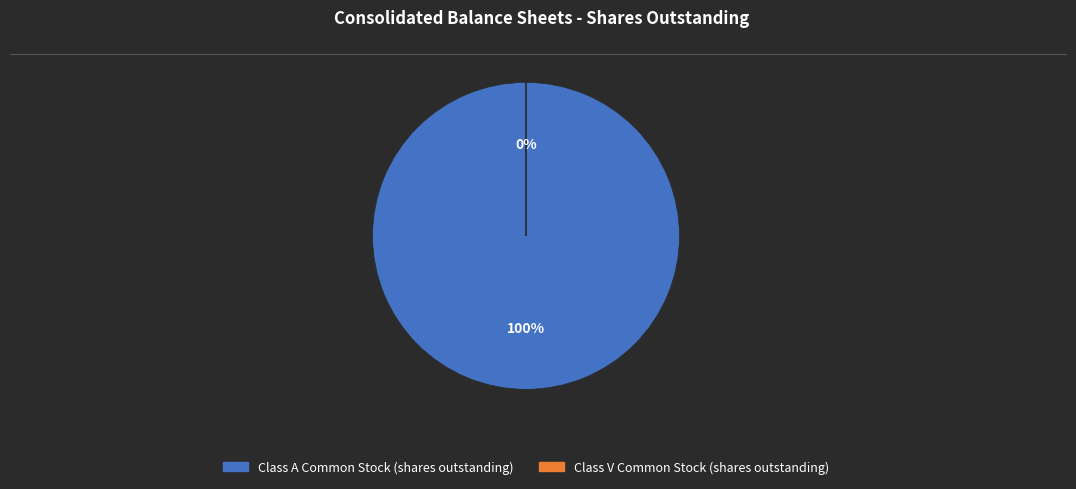

Is Class V Common Stock (shares outstanding) the majority of the pie?

No